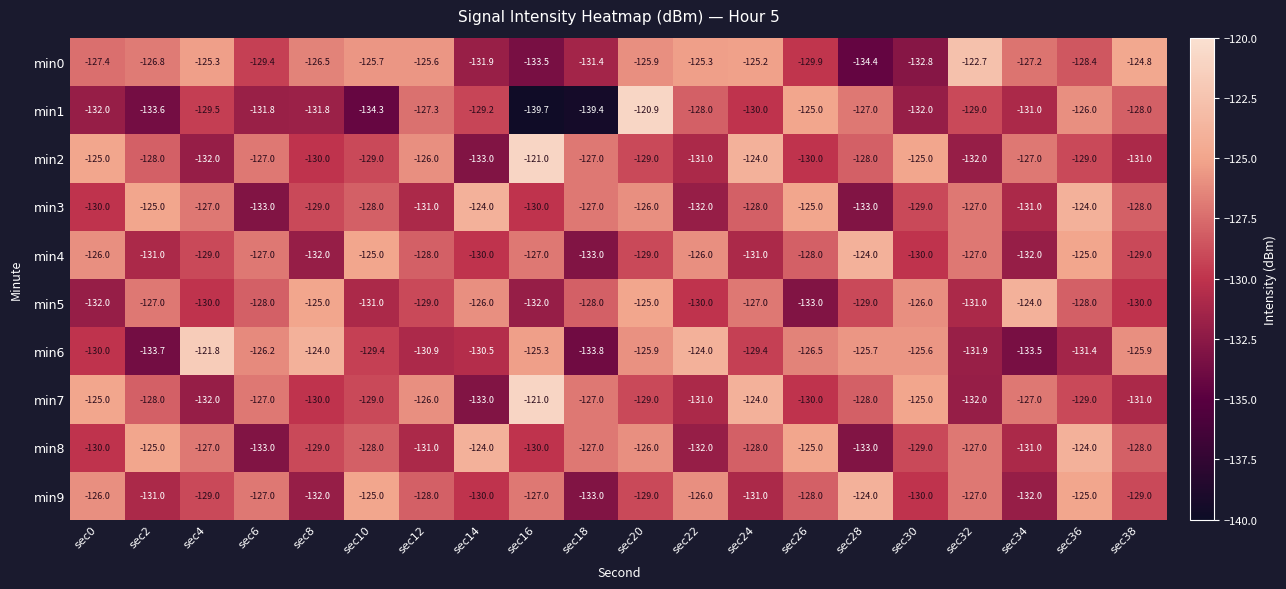

Read the min1 value at sec0.

-132.0